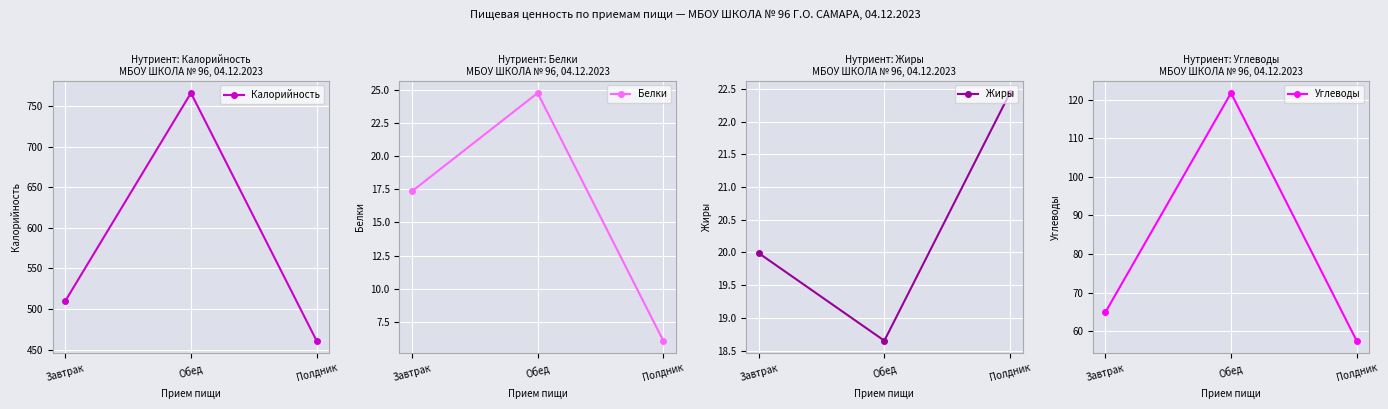

What is the difference between the maximum and minimum values in the Углеводы series?

64.3